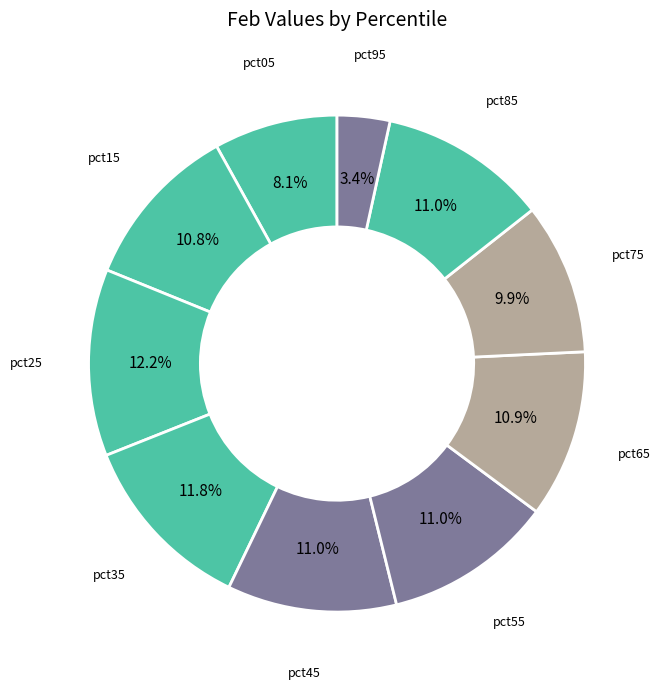

To the nearest percent, what percentage of the pie is pct05?

8%